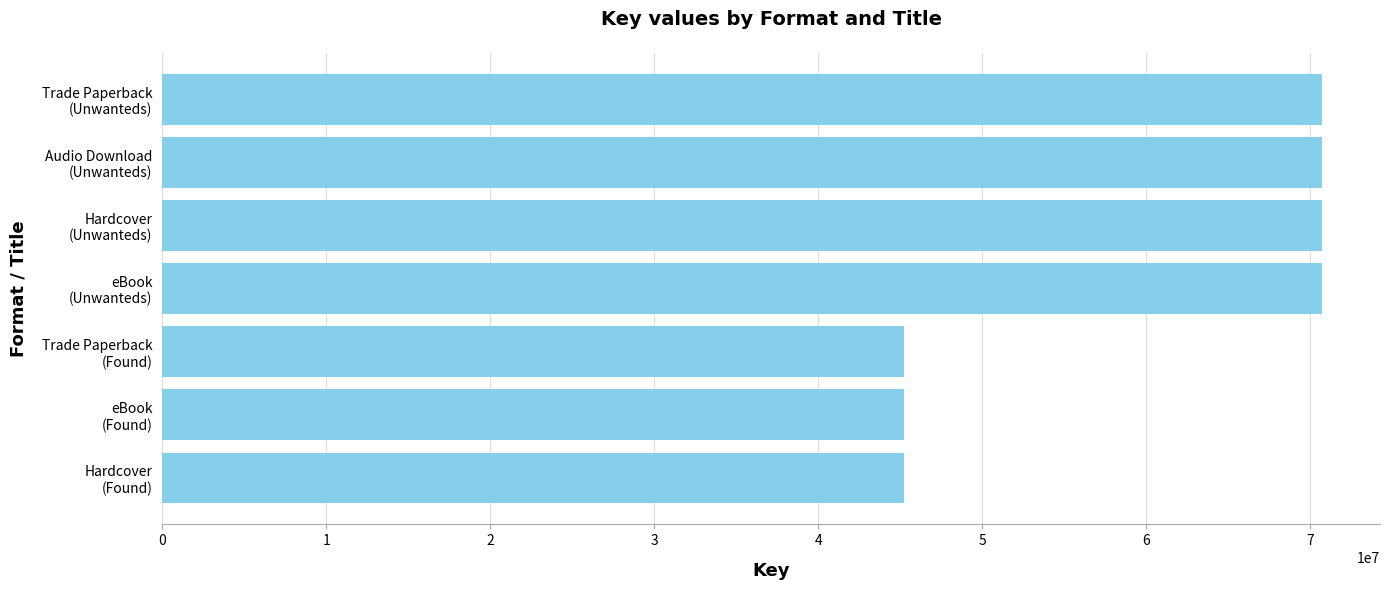

How many values are below 70727444?

3